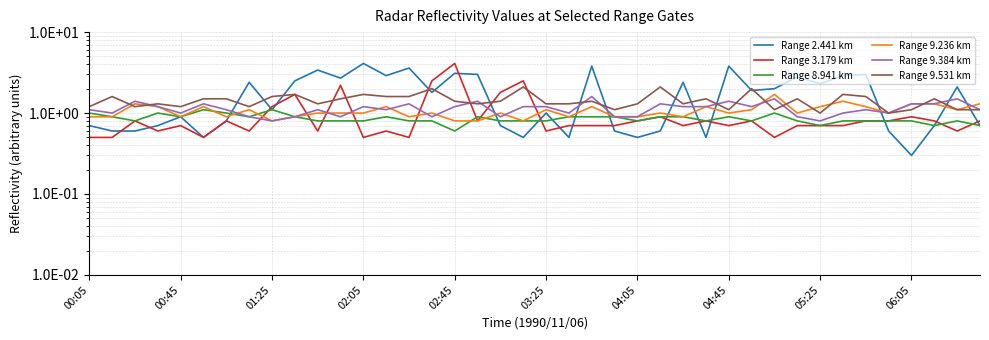

What is the minimum value for Range 8.941 km?

0.6